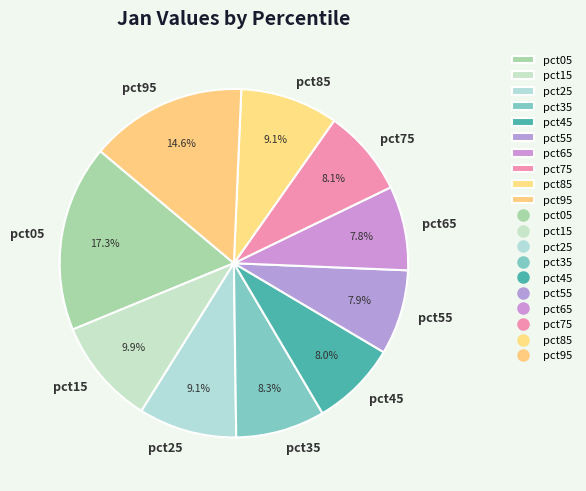

Is it true that pct85 is 9% of the pie?

True